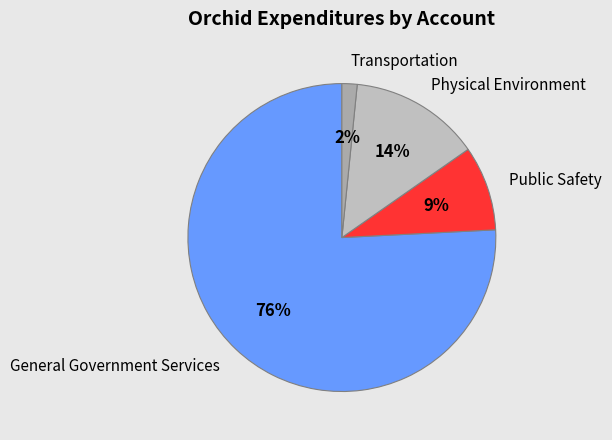

The Physical Environment slice represents 5% of the pie. True or false?

False